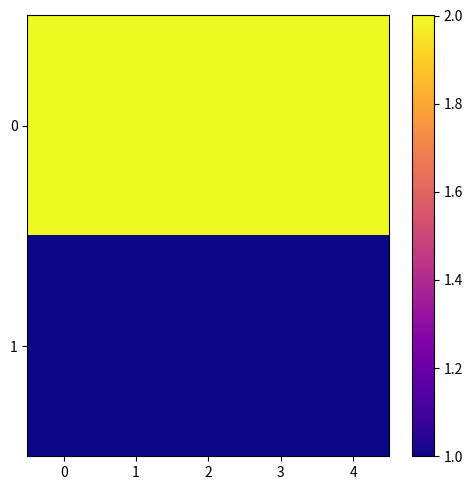

How many distinct data groups are displayed?

2